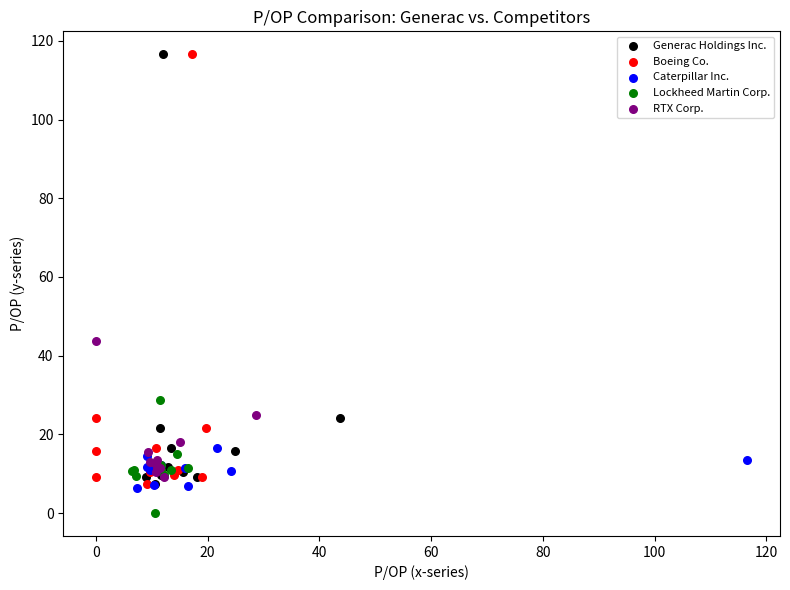

Which series contains the lowest Y value?

Lockheed Martin Corp.